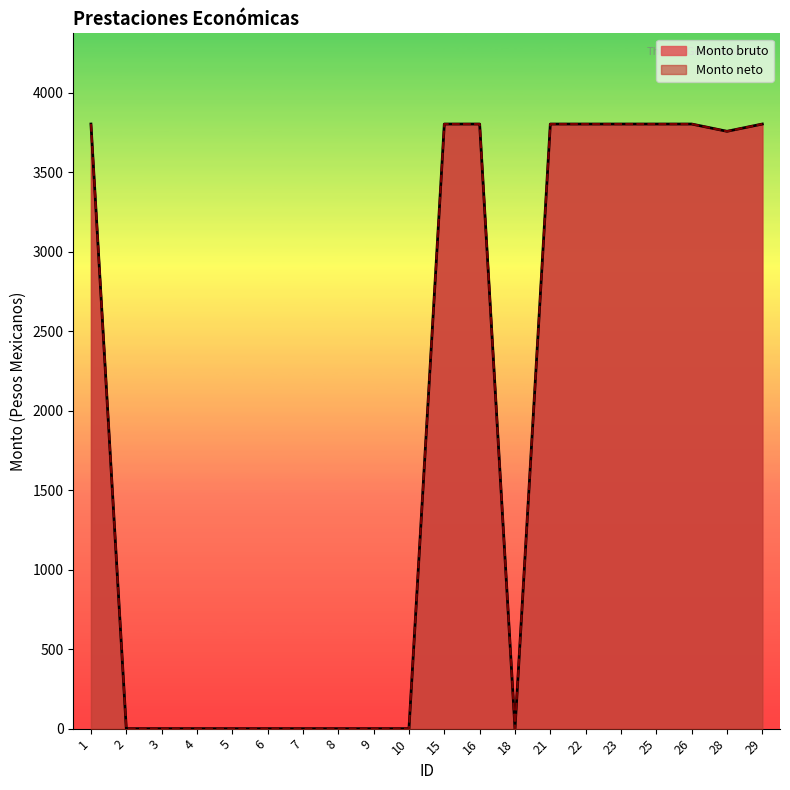

The value of Monto neto at 16 is 3802.6. True or false?

True